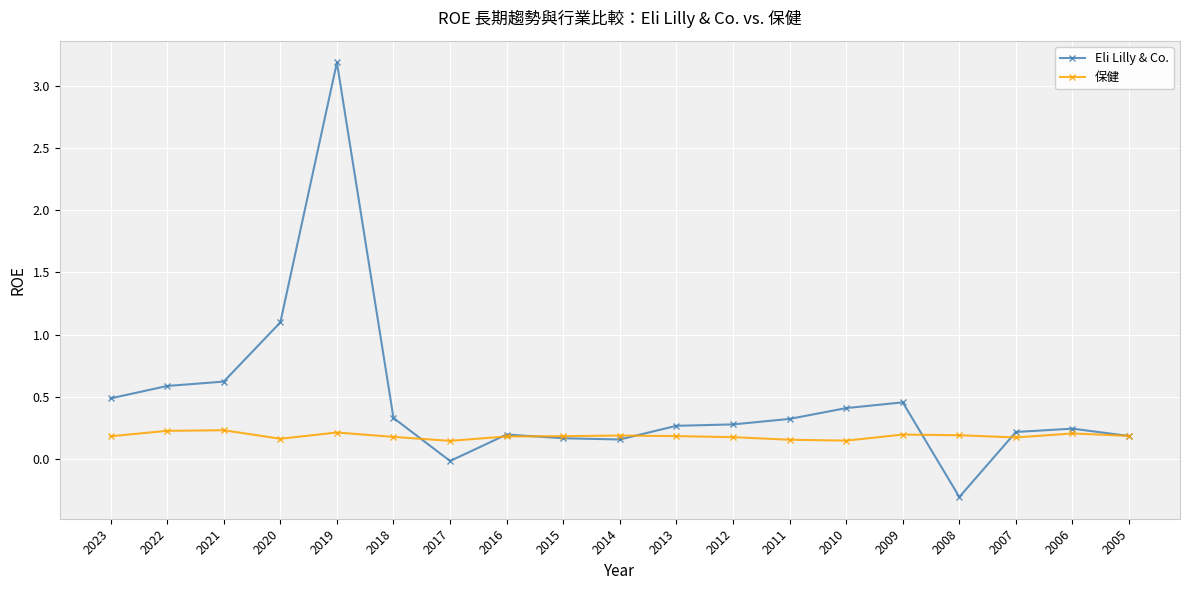

True or false: Eli Lilly & Co. and 保健 cross at least once.

True